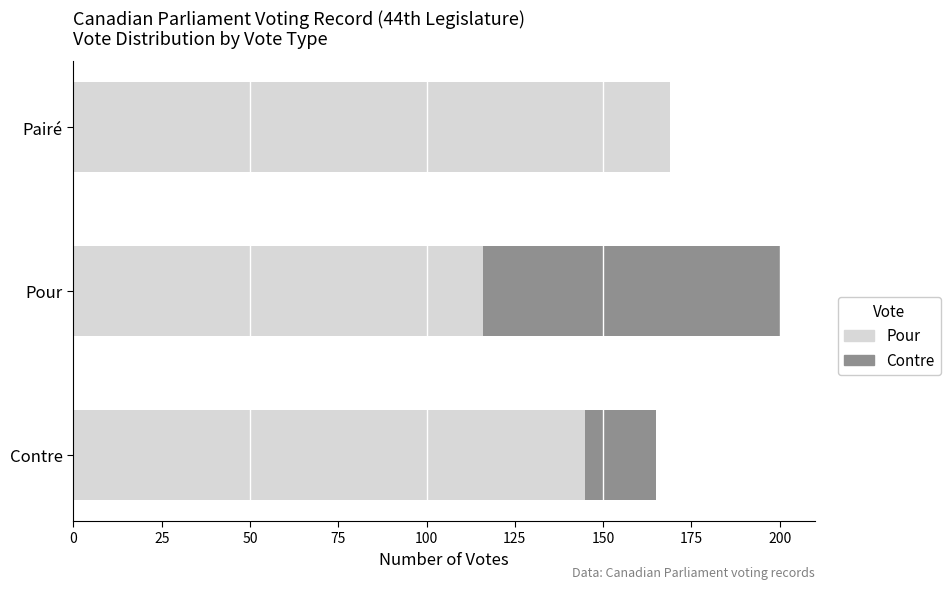

How many bars are there in total?

6